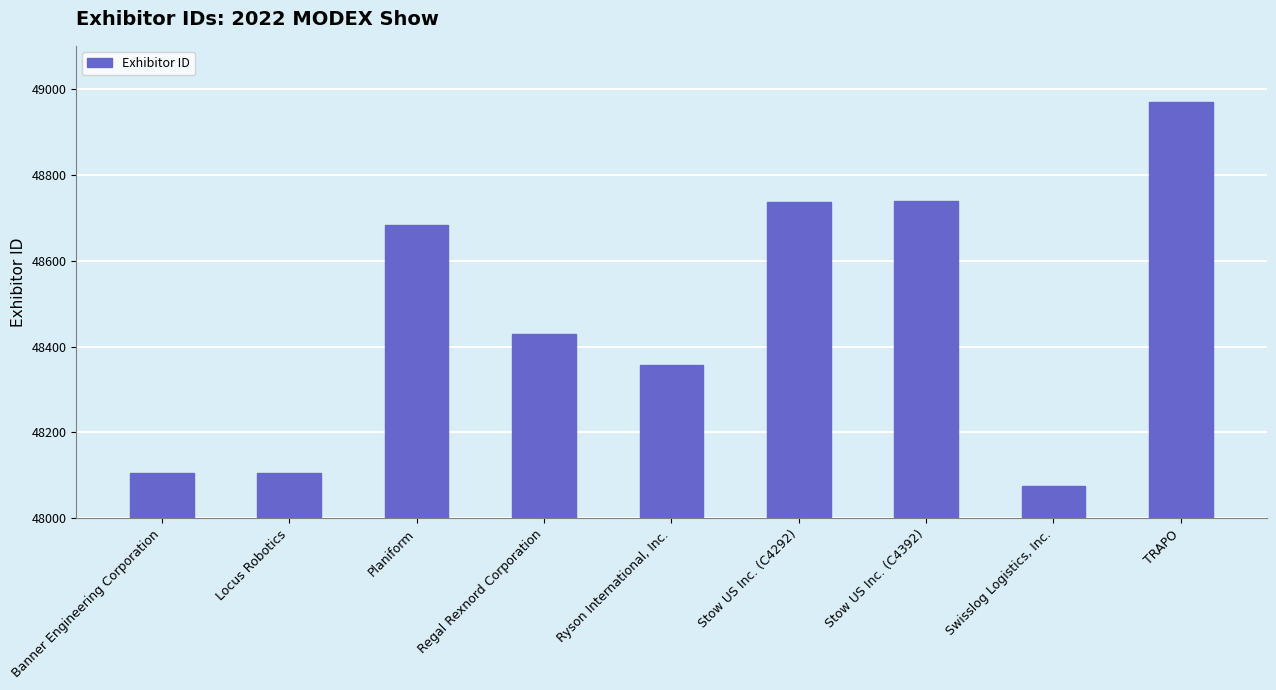

What is the value of the 9th bar from the left?

48969